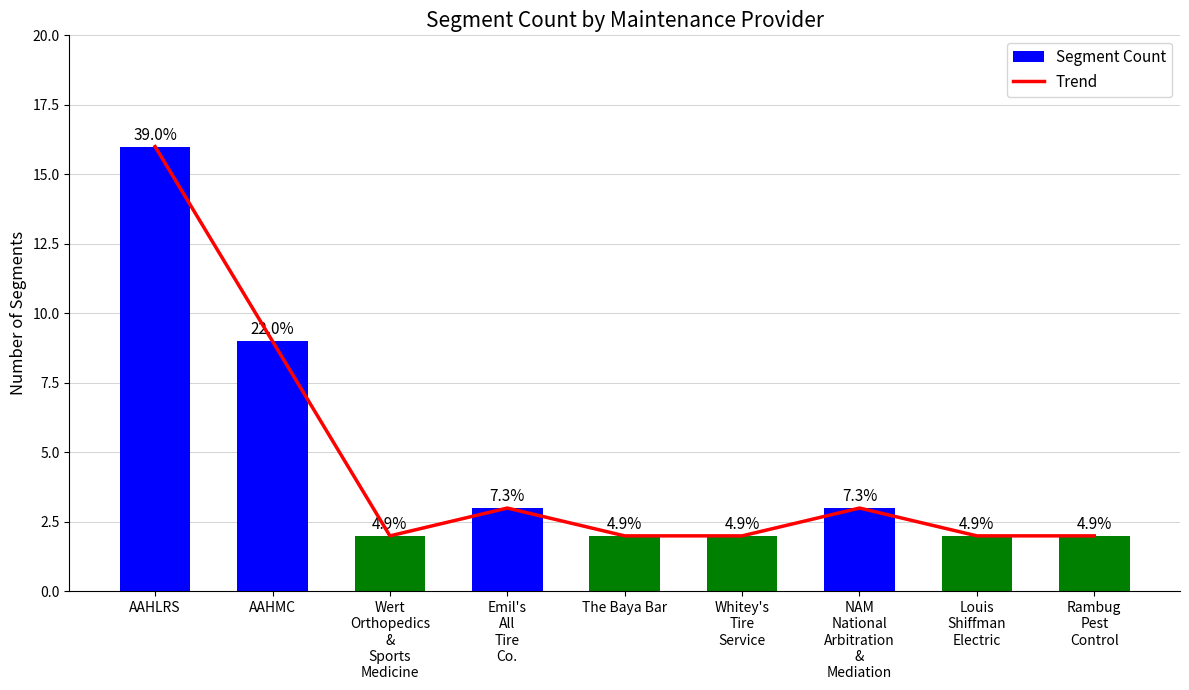

Reading left to right, transcribe all the data shown in this chart.

Trend: 16	9	2	3	2	2	3	2	2
Segment Count: 16	9	2	3	2	2	3	2	2